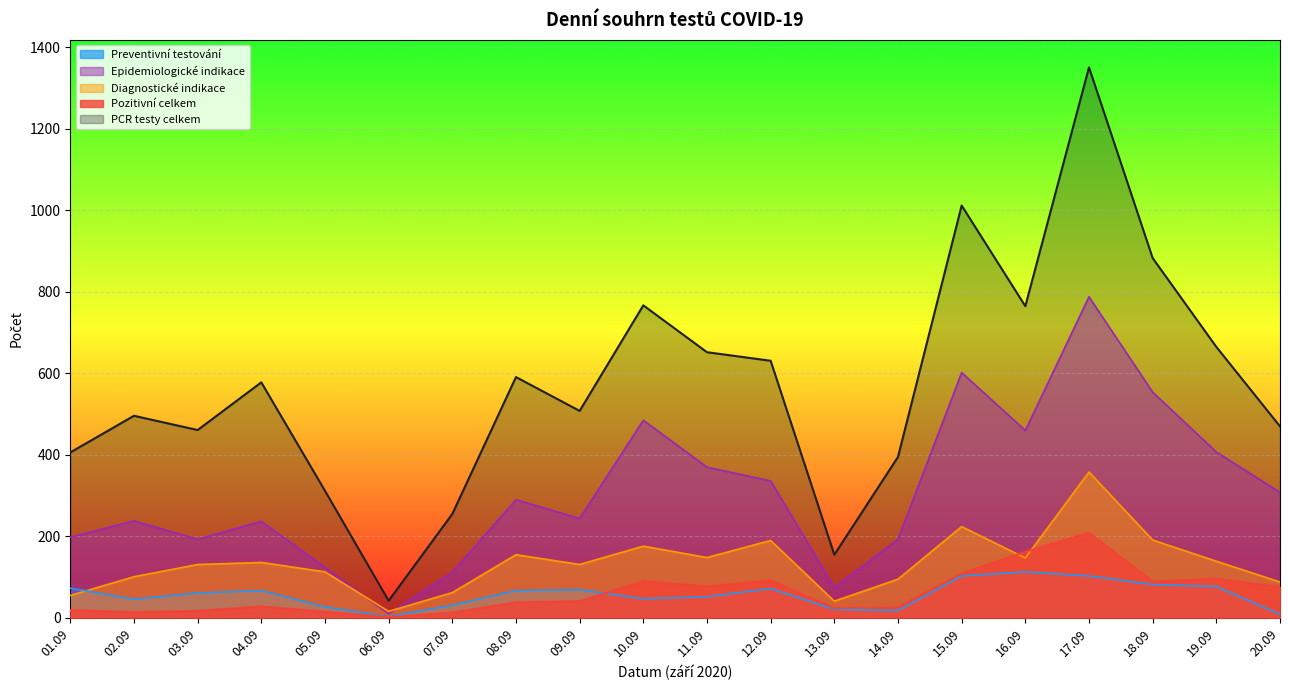

Rank the series by their maximum value, from lowest to highest.

Preventivní testování, Pozitivní celkem, Diagnostické indikace, Epidemiologické indikace, PCR testy celkem